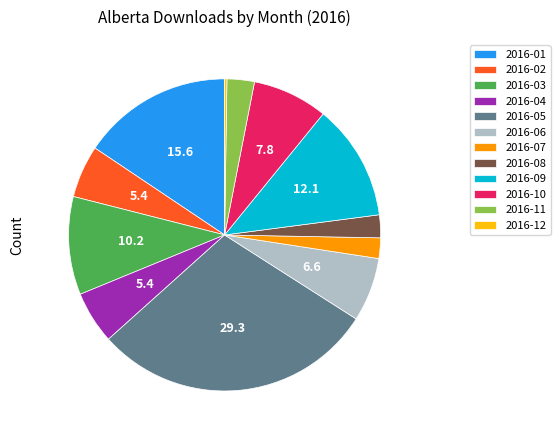

True or false: 2016-02 accounts for 18% of the total.

False